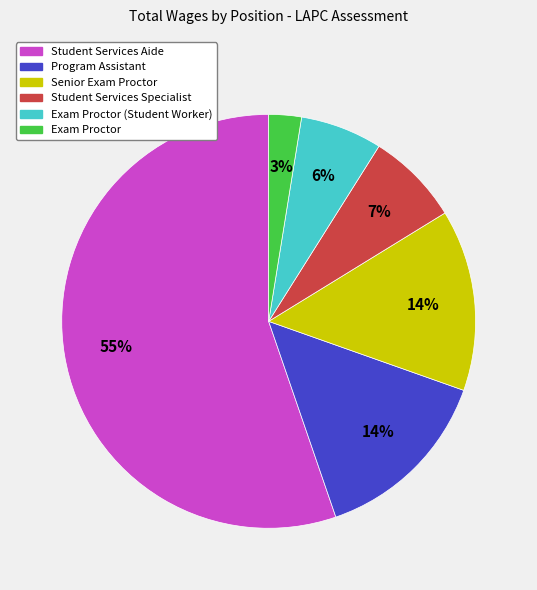

How many segments does this pie chart have?

6